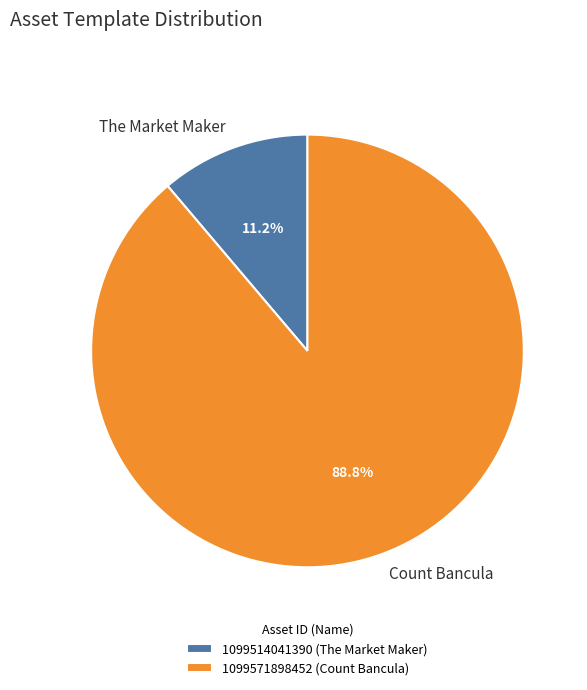

Is 1099571898452 the majority of the pie?

Yes